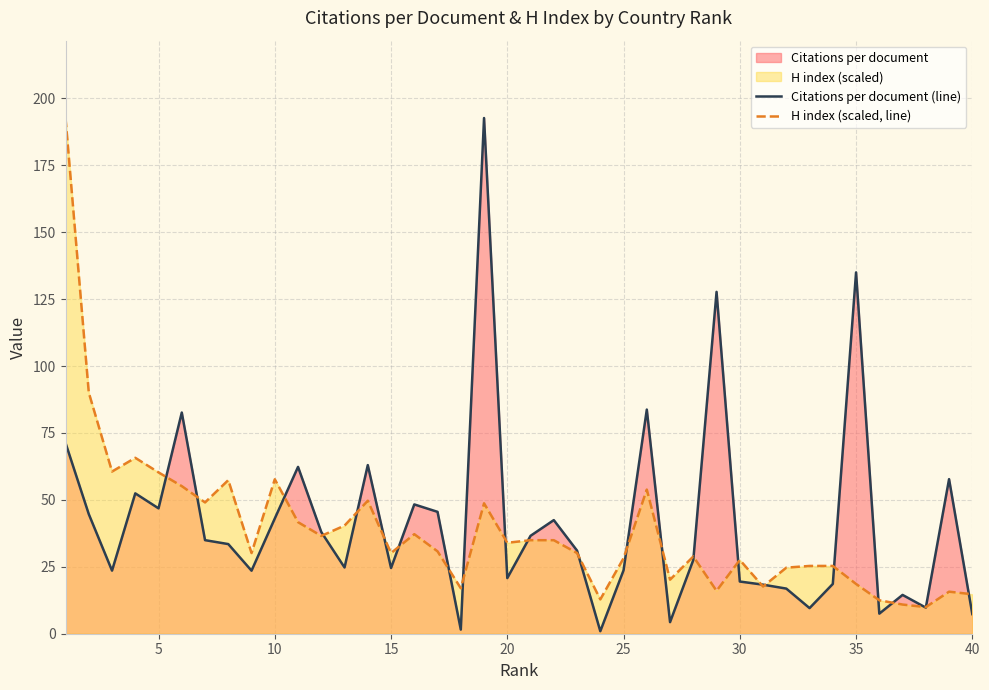

True or false: Citations per document (line) has more than 1 interior local peaks.

True